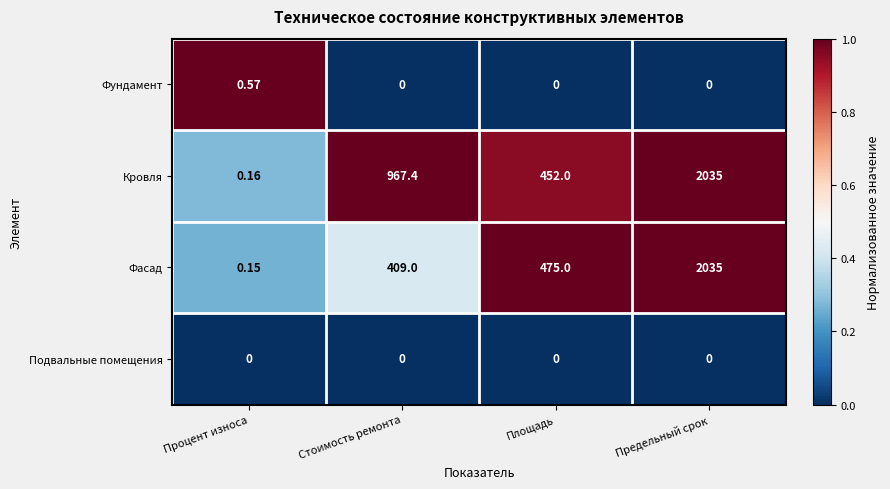

Which series changed the most between Процент износа and Площадь?

Фасад